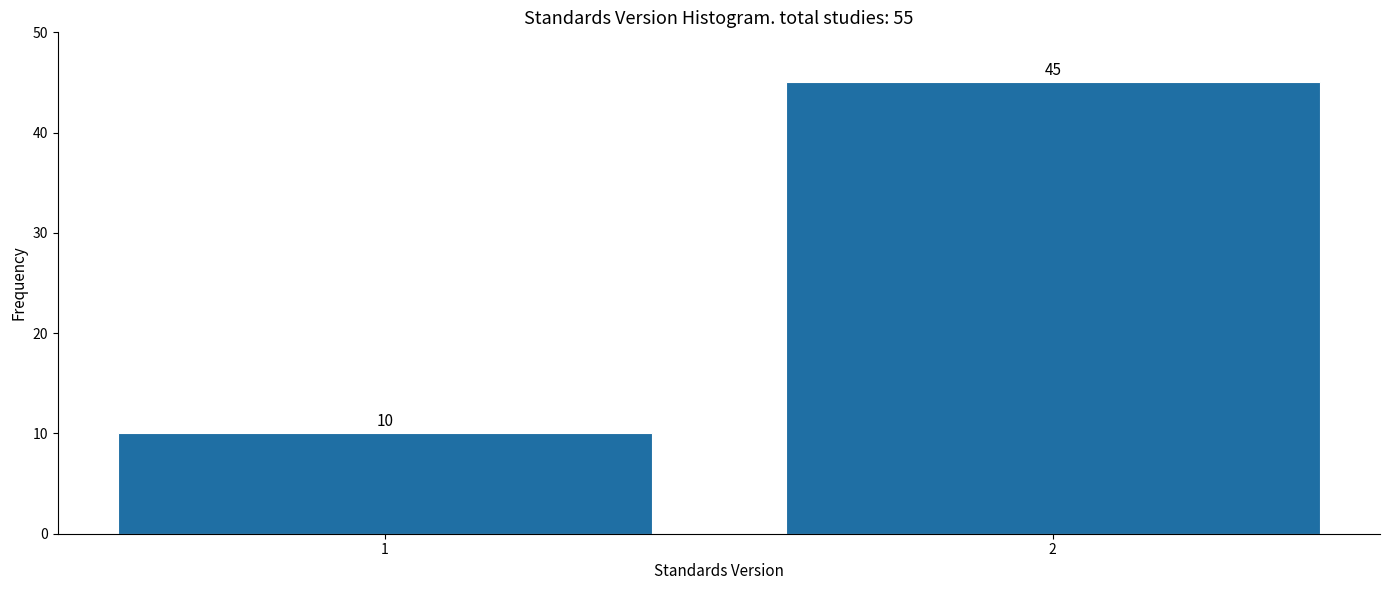

Reading right to left, transcribe all the data shown in this chart.

45	10